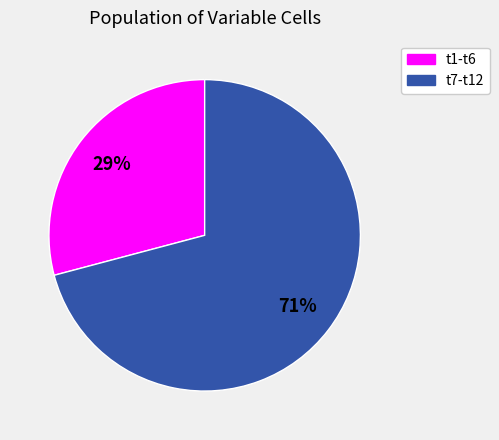

To the nearest percent, what is the difference between the largest and smallest slice percentages?

42%